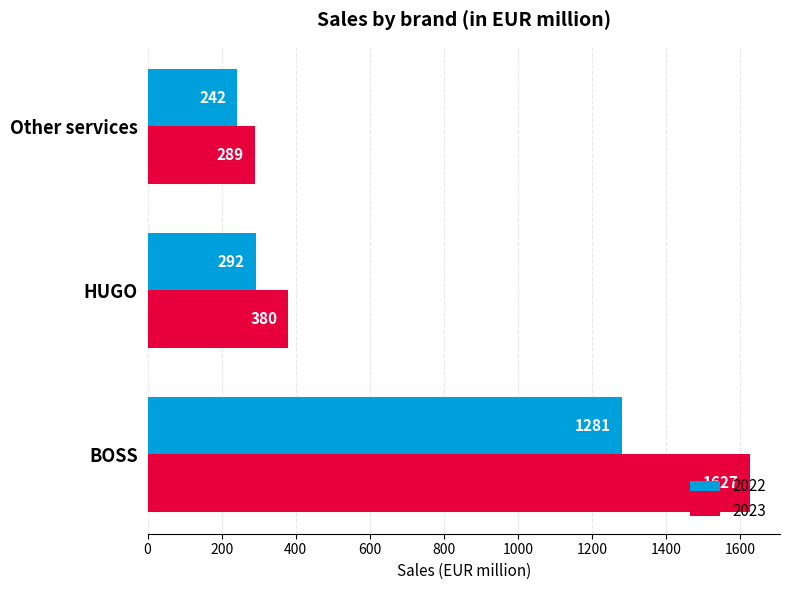

Read the 2022 value at Other services, to the nearest 50.

250